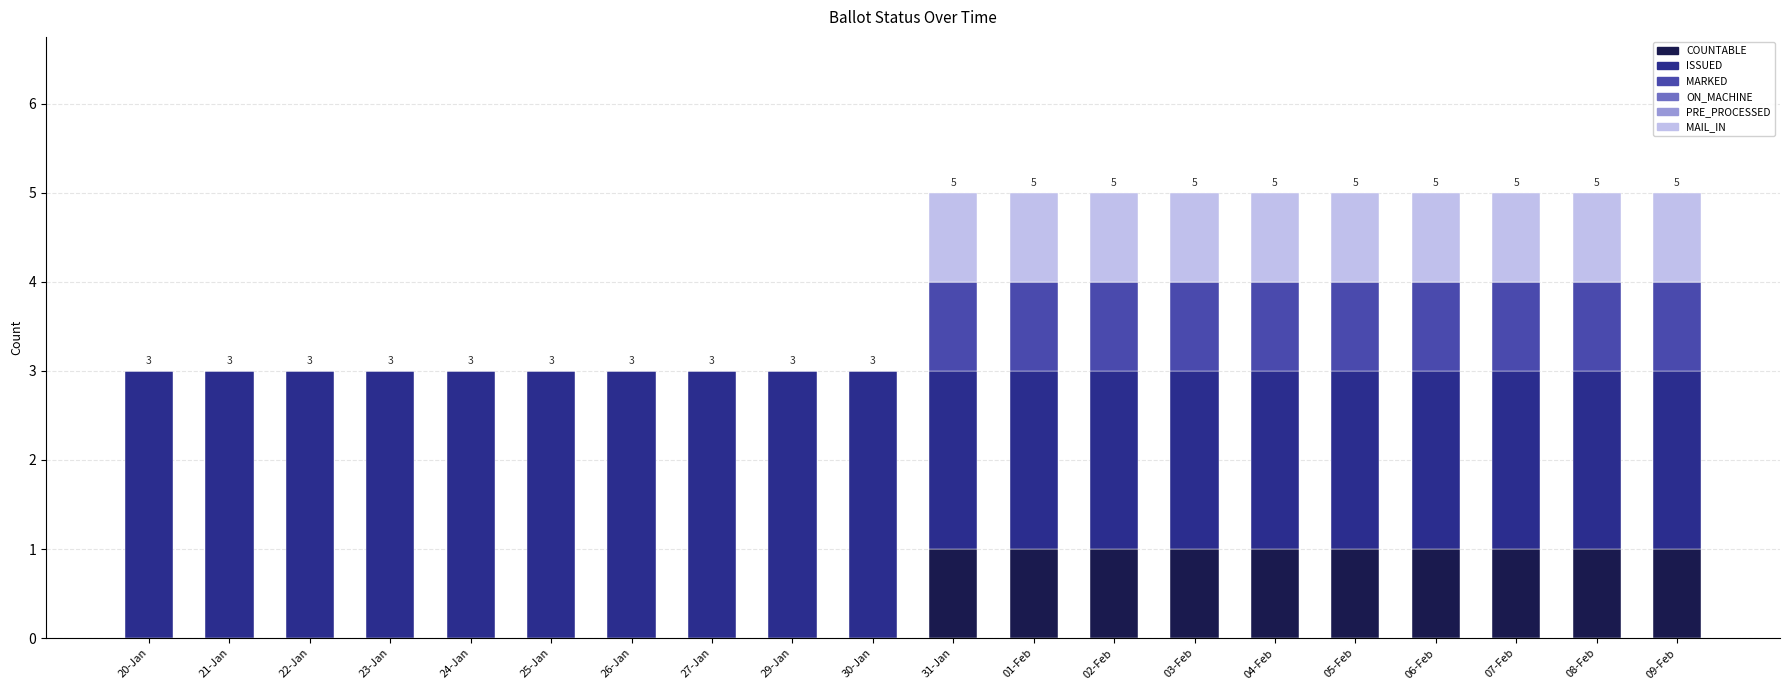

Does the chart contain stacked bars?

Yes